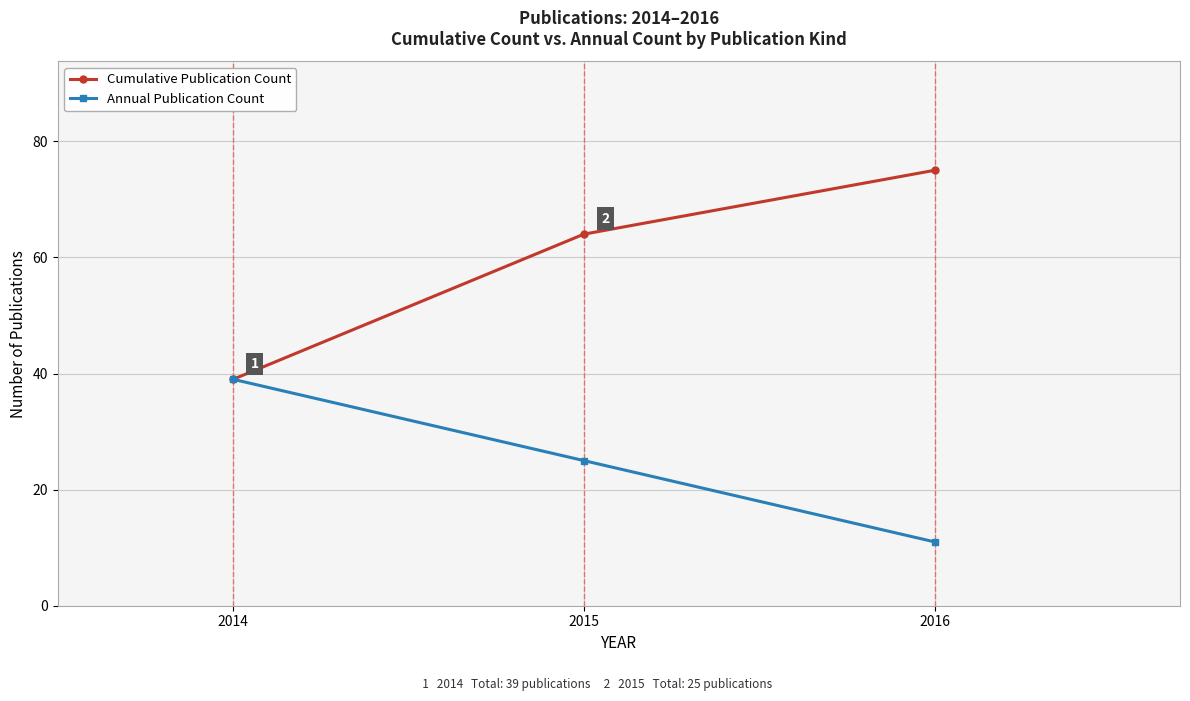

What are all the series names shown in the legend?

Cumulative Publication Count, Annual Publication Count